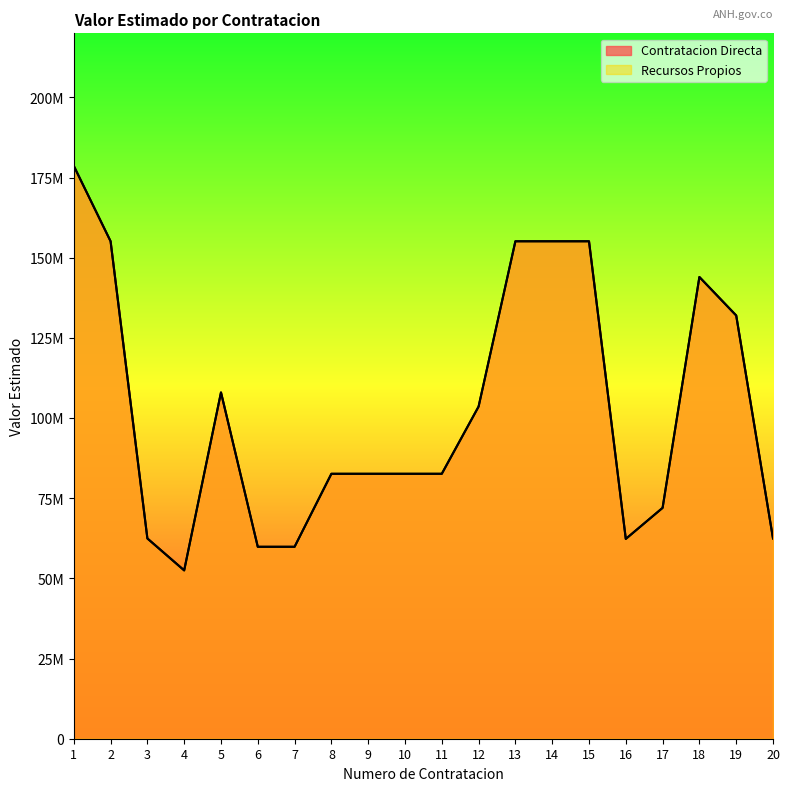

Rank the series at 7 from lowest to highest value.

Contratacion Directa, Recursos Propios